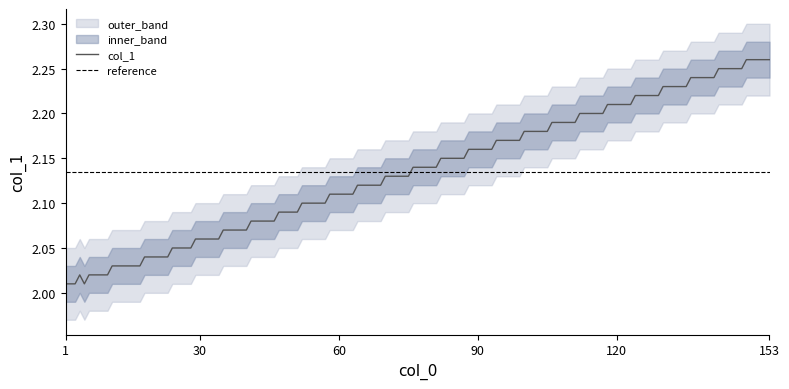

Does the chart display data point markers on the line(s)?

No